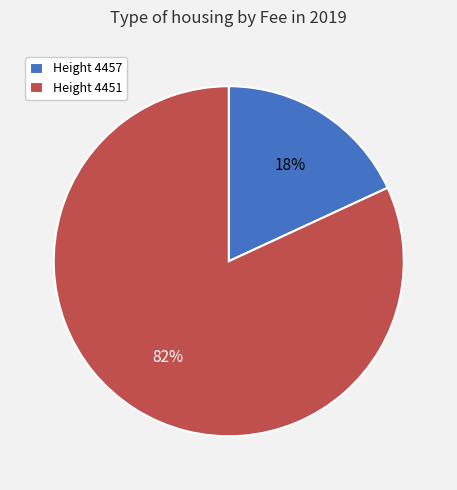

True or false: Height 4451 accounts for 91% of the total.

False